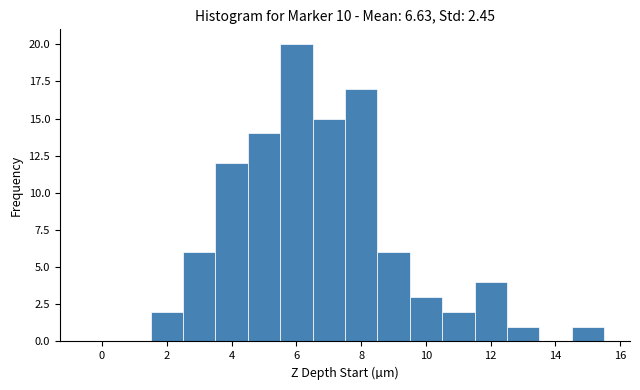

Over which range of the x-axis is the bar tallest?

5.5 to 6.5